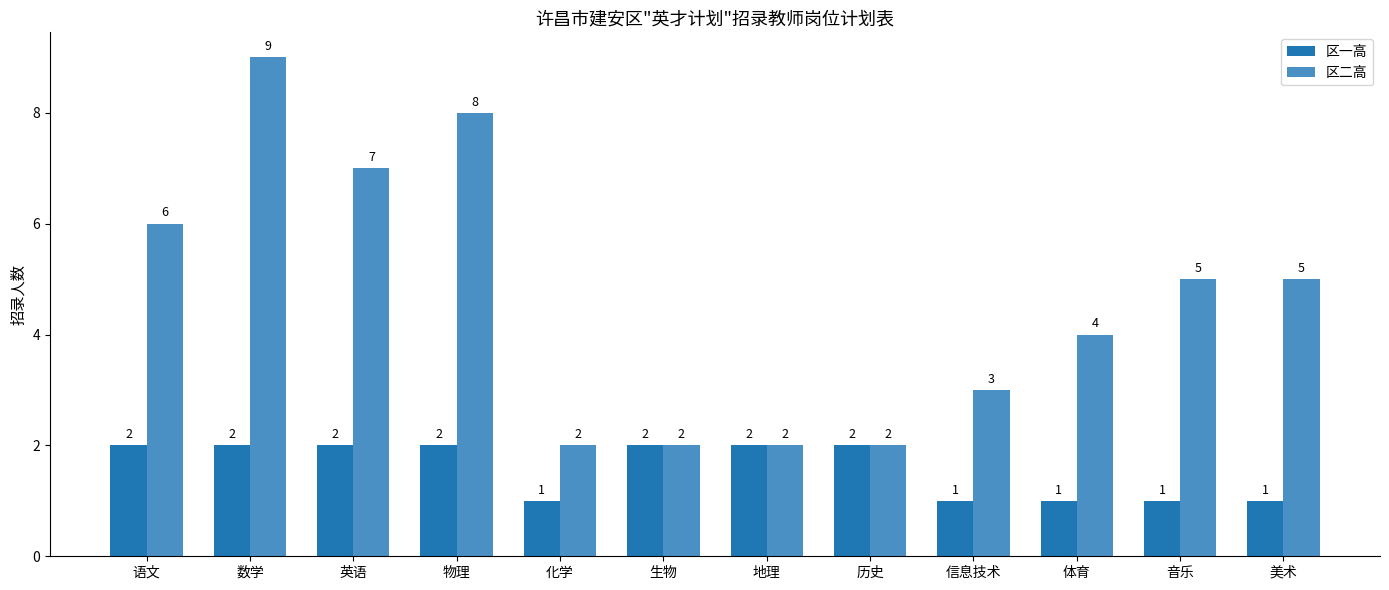

What position from the left is 美术?

12